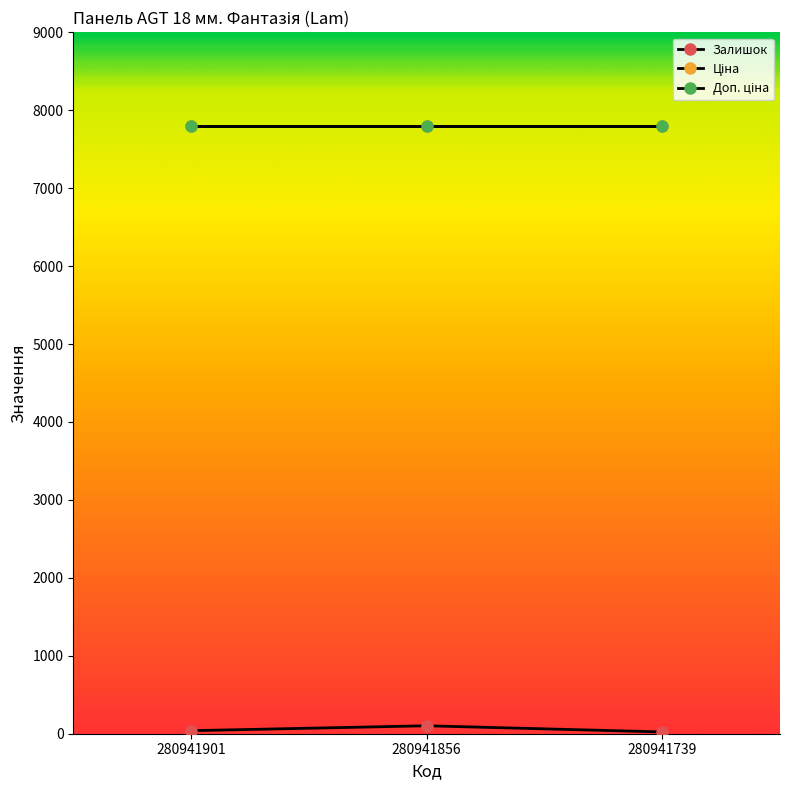

Count the number of data series in this chart.

3